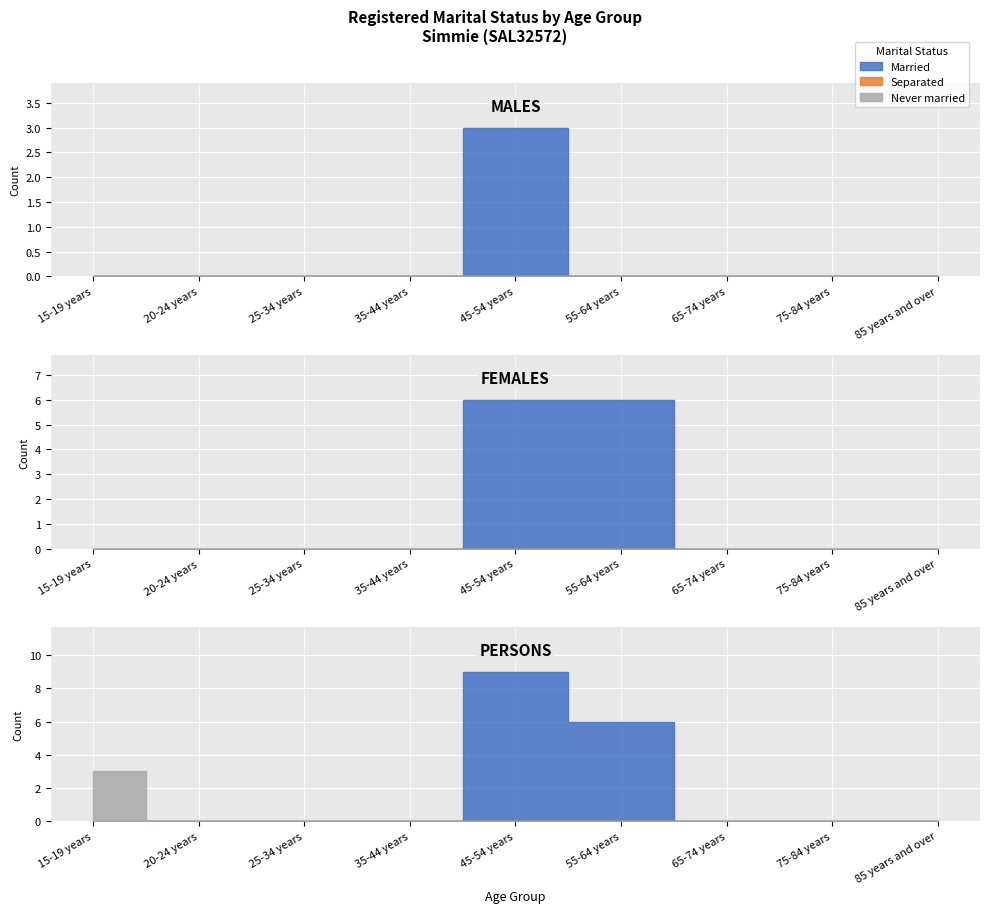

How many positive values does the Married series have?

1